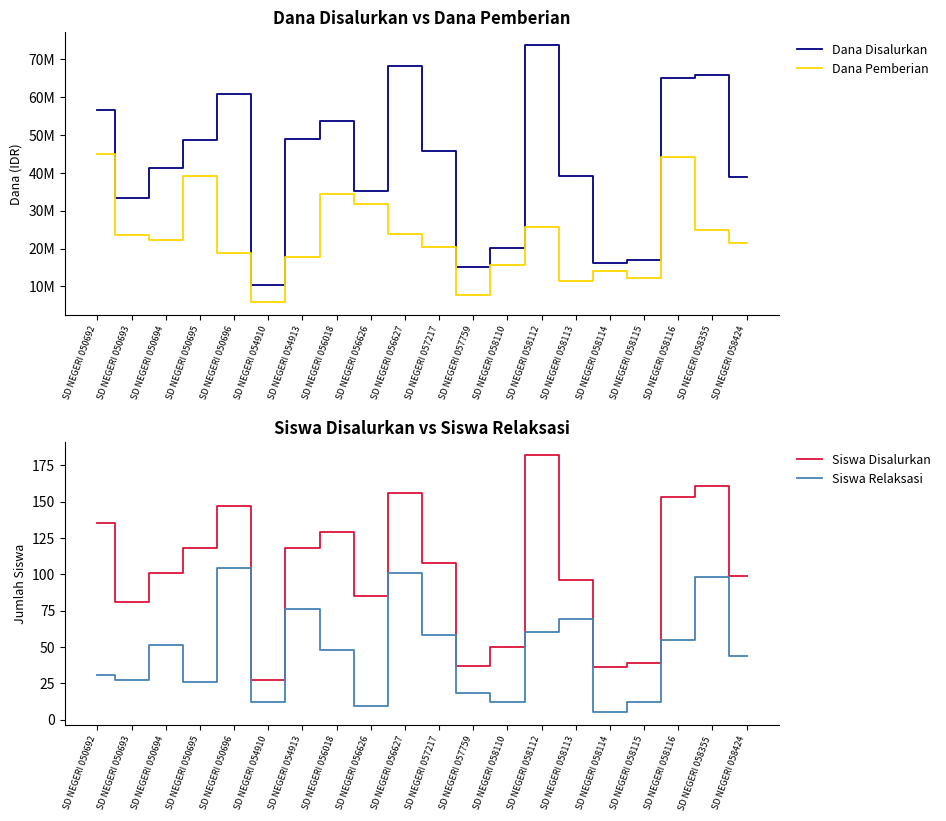

What is the highest value of the Dana Disalurkan series?

73800000